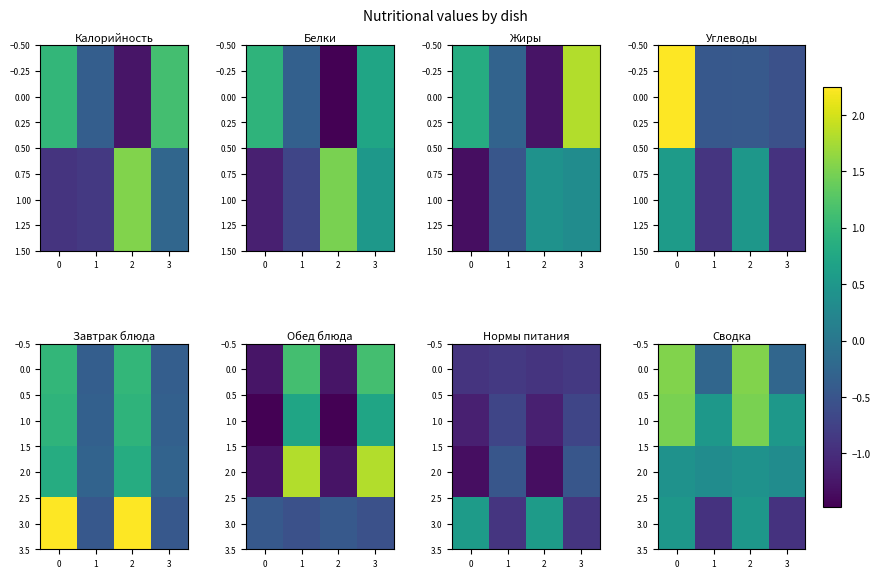

How many row_1 values are between 0 and 1?

2